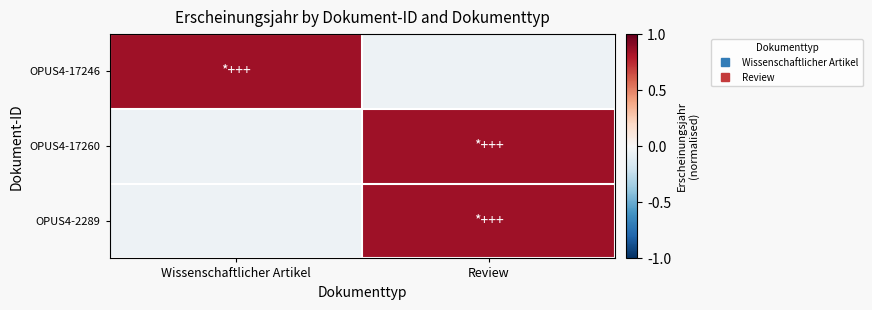

Which series has the largest range (max minus min)?

OPUS4-17246